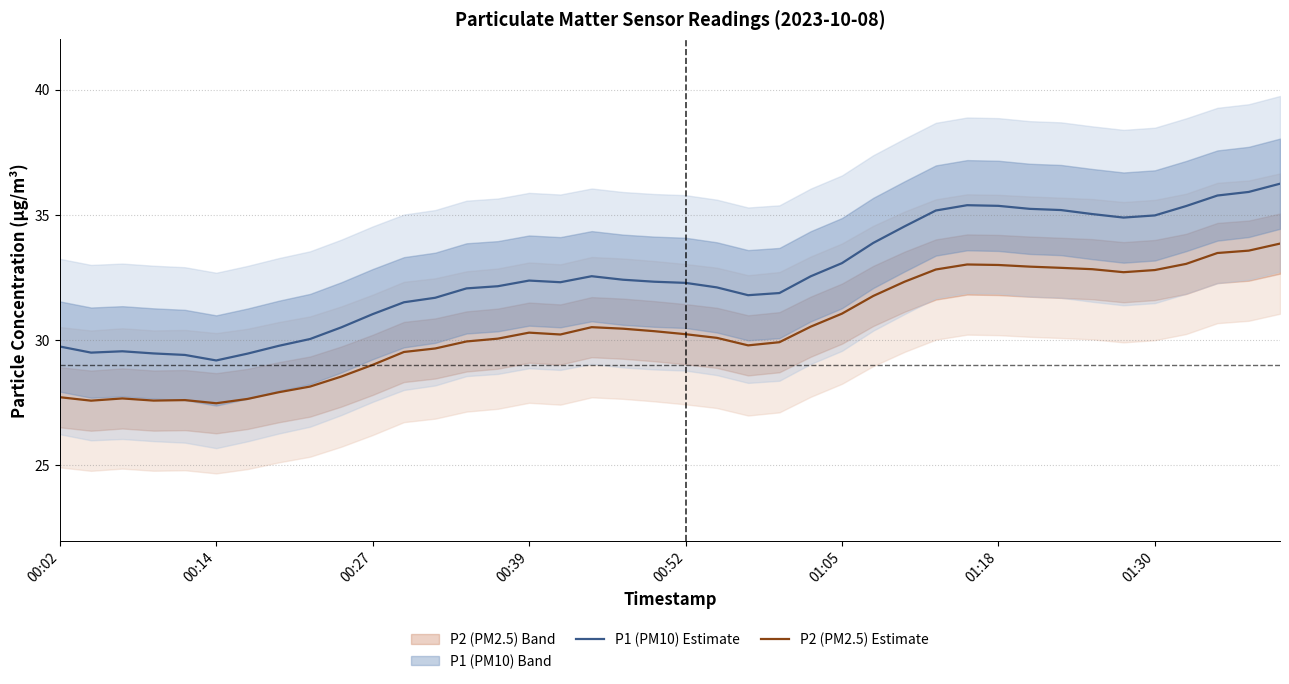

True or false: P2 (PM2.5) Estimate and P1 (PM10) Estimate intersect in this chart.

False